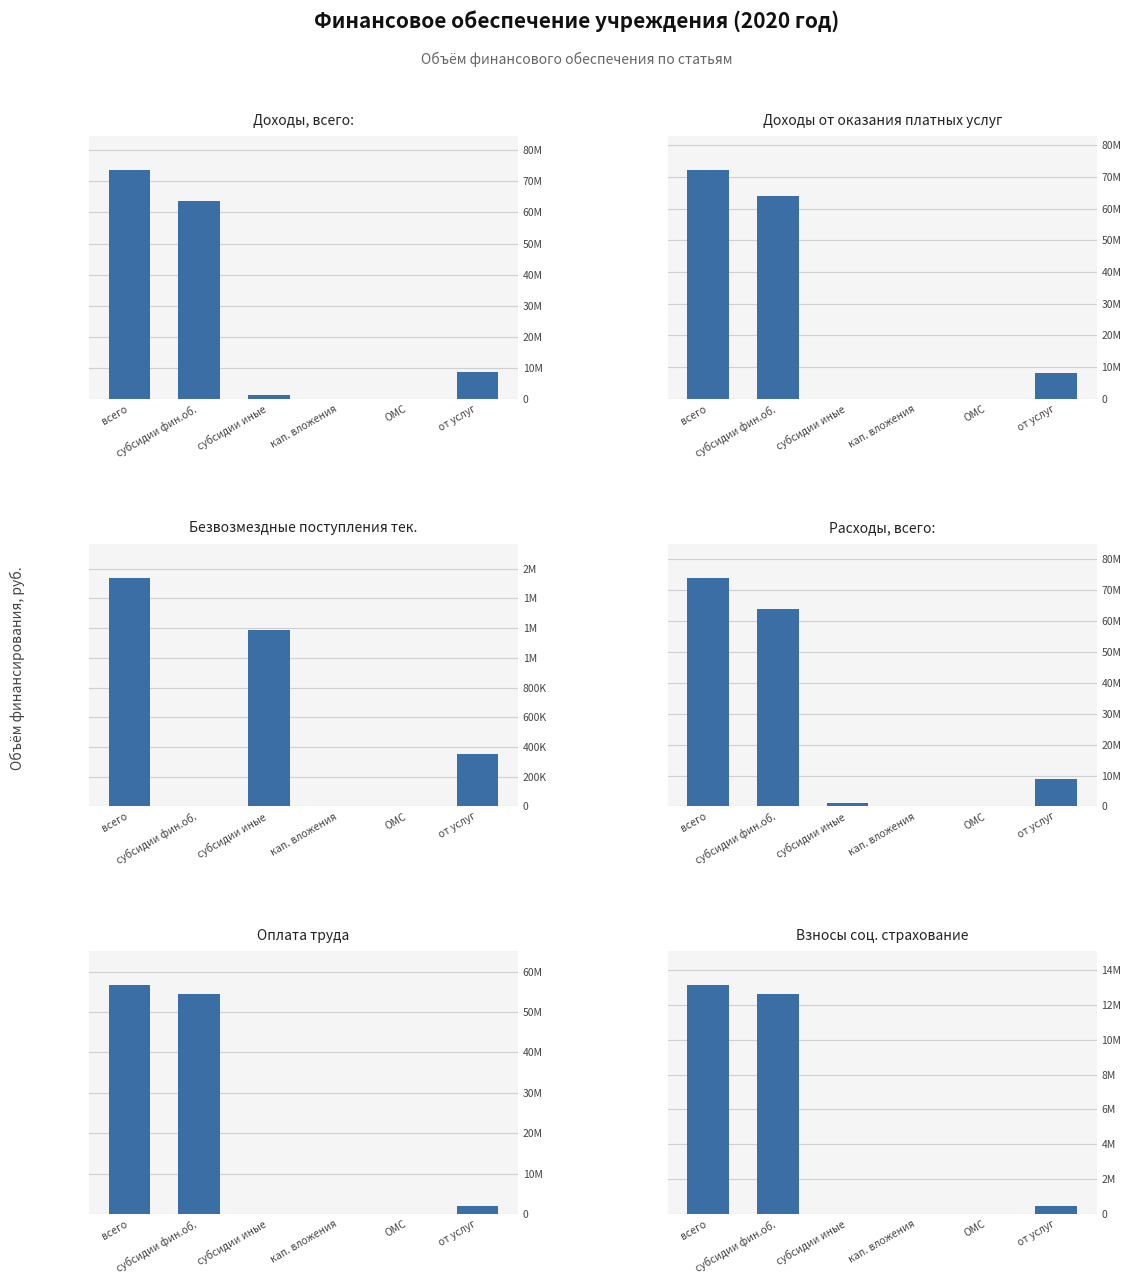

List the labels in order of Оплата труда value, smallest first.

субсидии иные, кап. вложения, ОМС, от услуг, субсидии фин.об., всего